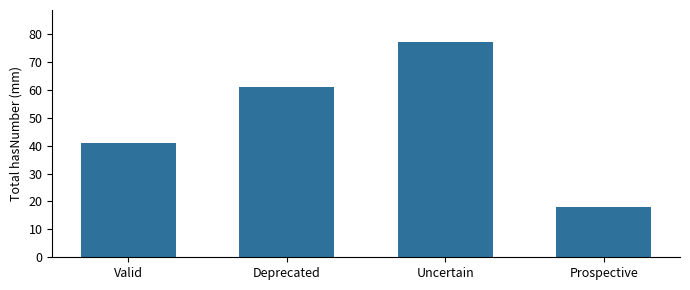

What is the difference between the maximum and minimum values?

59